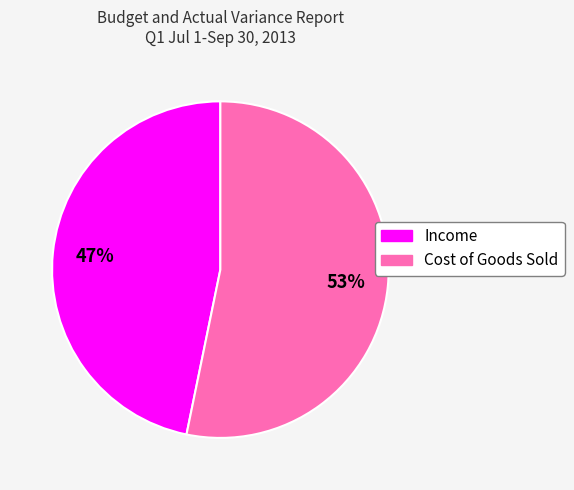

Rank the categories by value from highest to lowest.

Cost of Goods Sold, Income